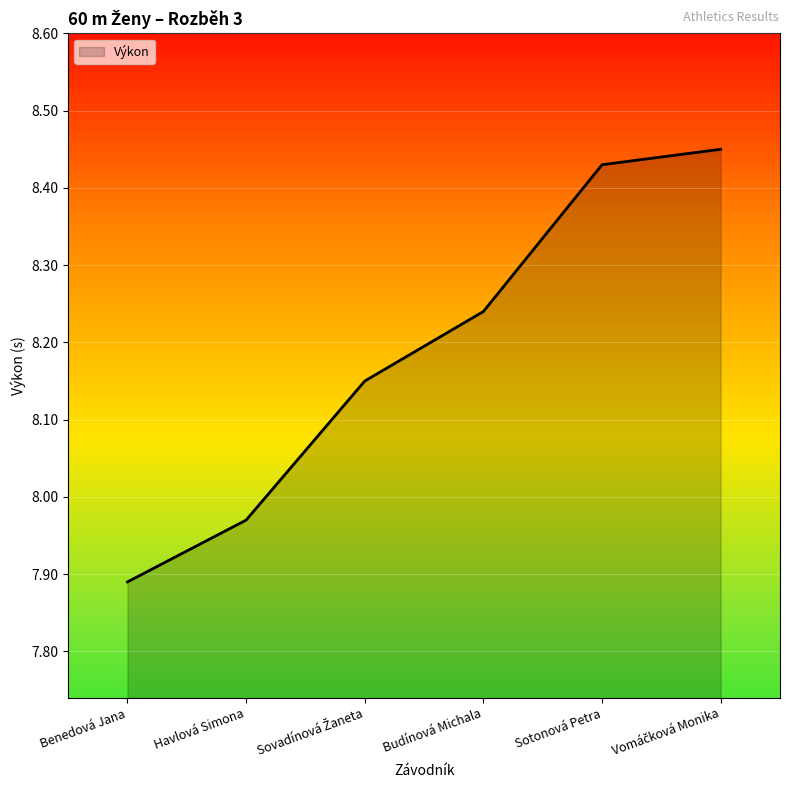

True or false: the data shows 13.3 at Sotonová Petra.

False